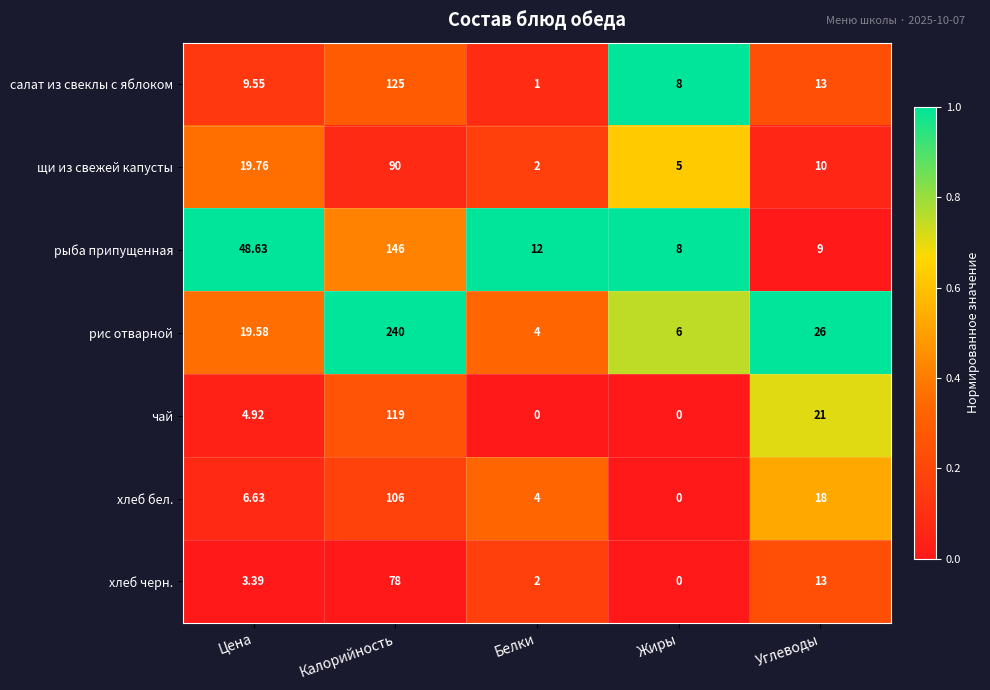

Rank the series by their maximum value, from lowest to highest.

хлеб черн., щи из свежей капусты, хлеб бел., чай, салат из свеклы с яблоком, рыба припущенная, рис отварной